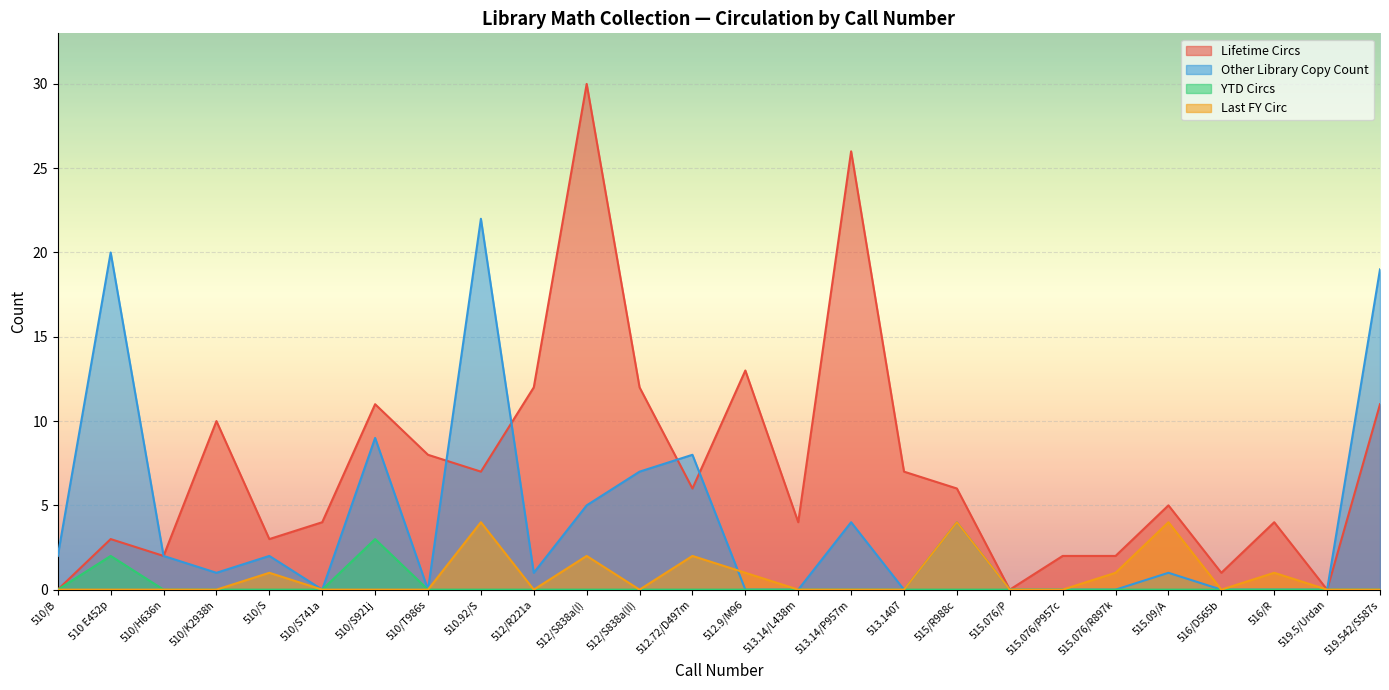

How many lines are shown in the chart?

4